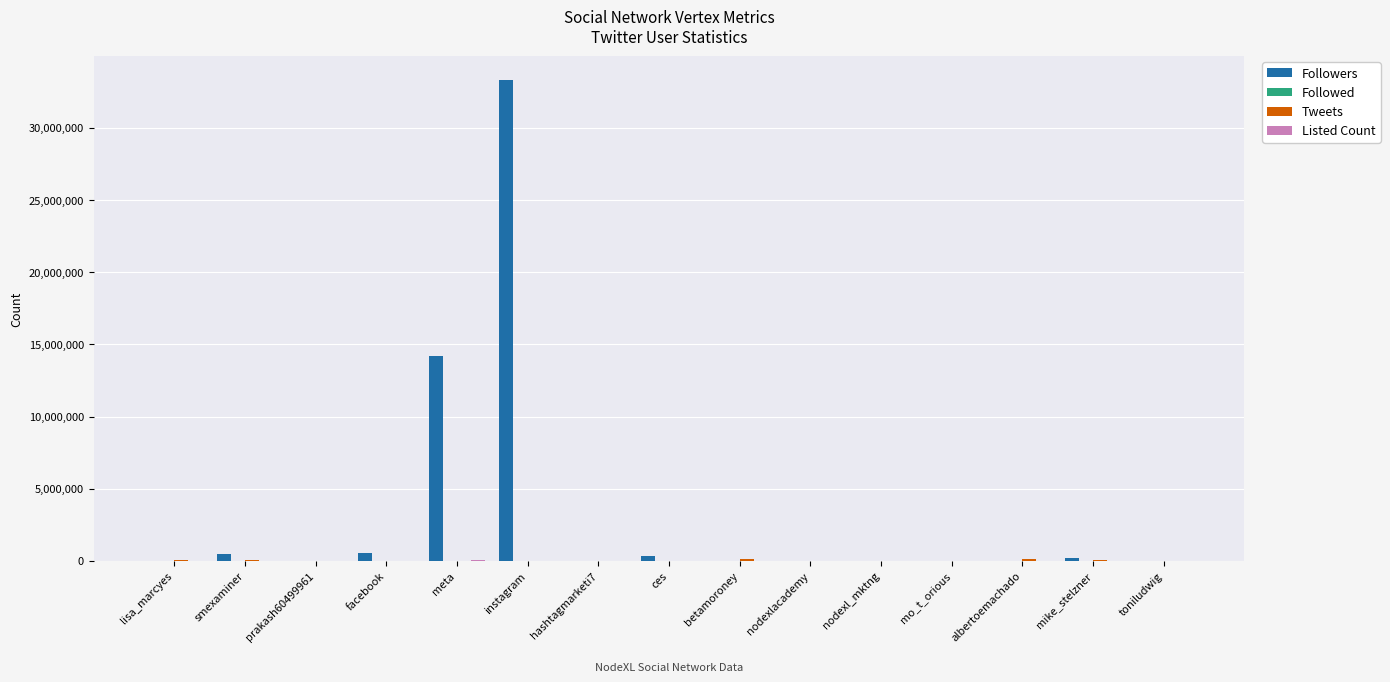

Count the number of categories in the chart.

15